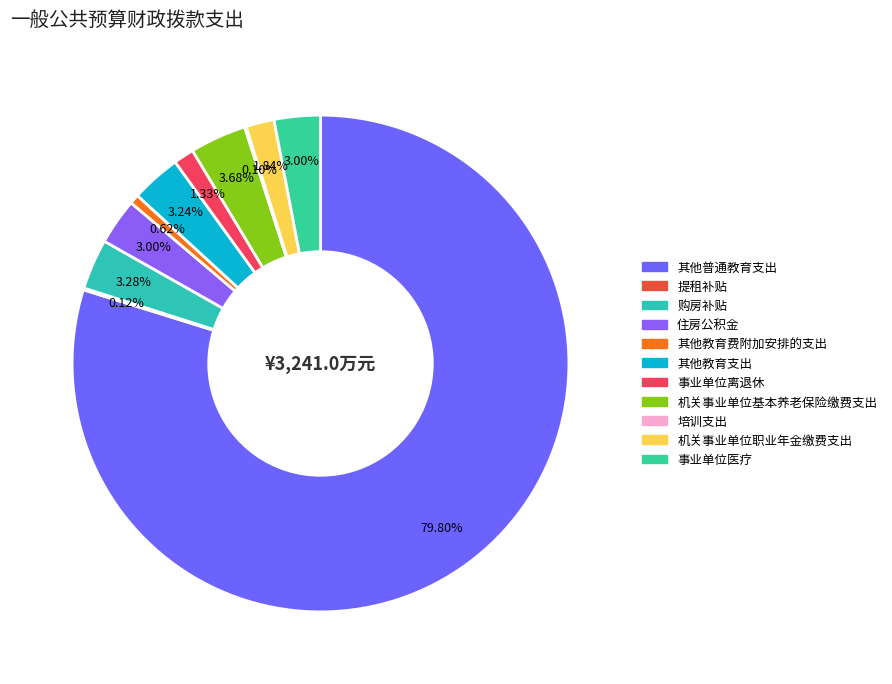

Do 提租补贴 and 机关事业单位基本养老保险缴费支出 together represent more than half of the pie?

No